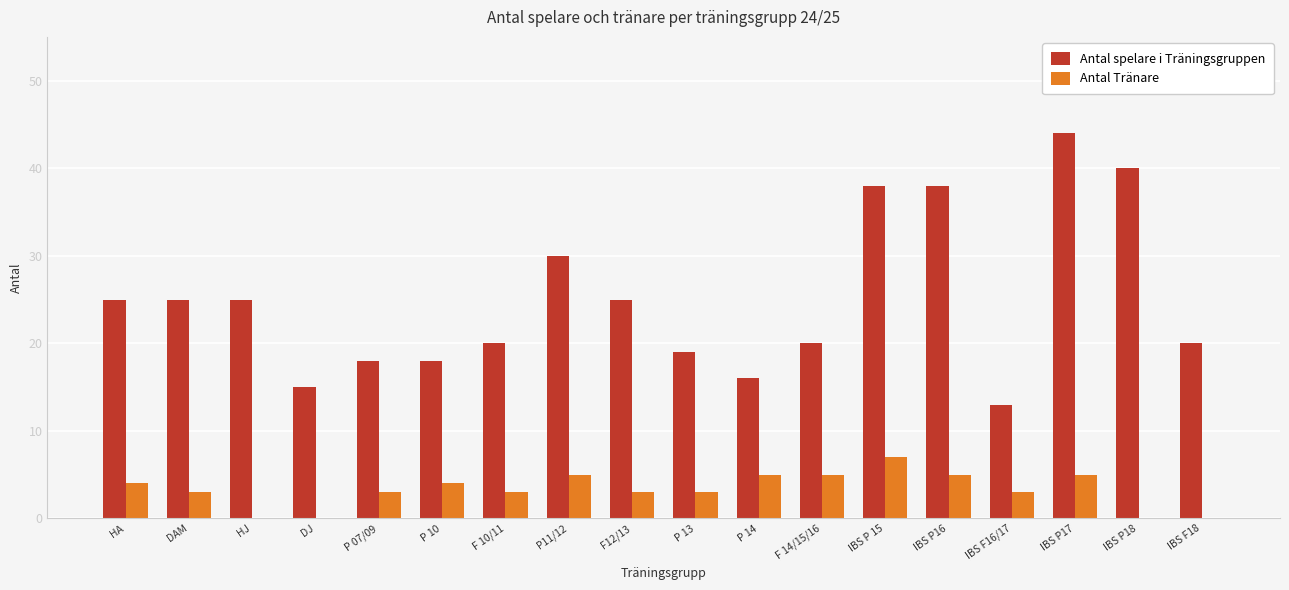

Between F12/13 and F 14/15/16, which series saw the biggest shift?

Antal spelare i Träningsgruppen